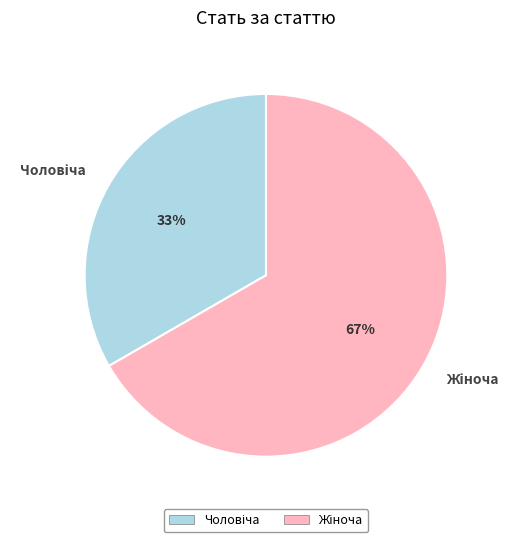

To the nearest percent, what is the average slice percentage?

50%